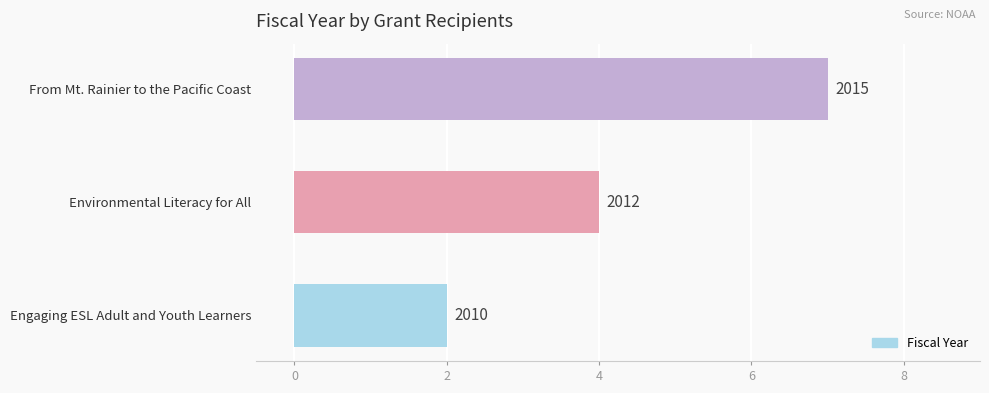

How many data points are above 4?

1